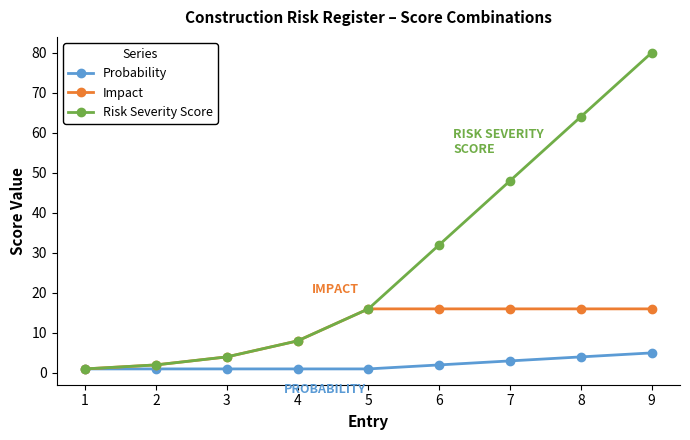

What is the average value of the Impact series?

11